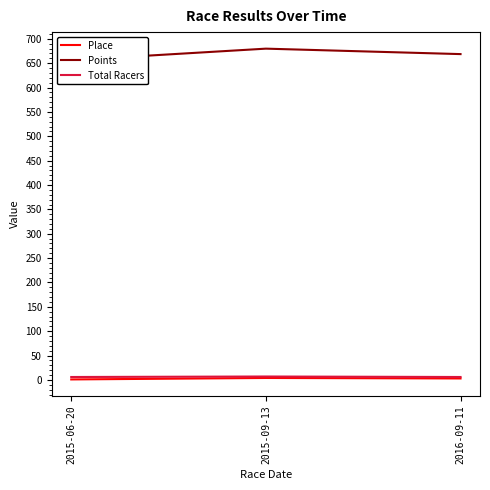

What is the label of the 1st point from the left?

2015-06-20